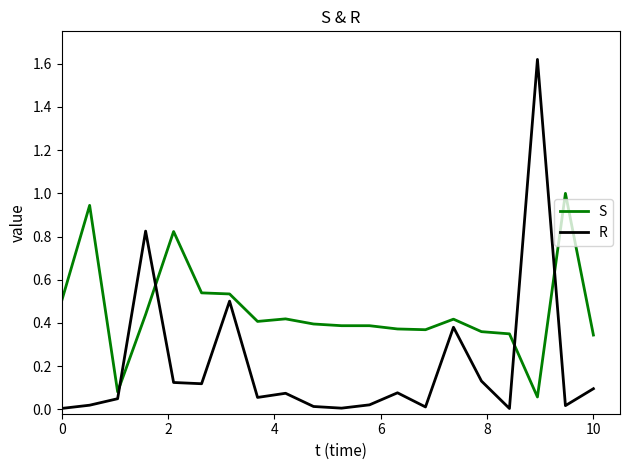

True or false: S and R cross at least once.

True